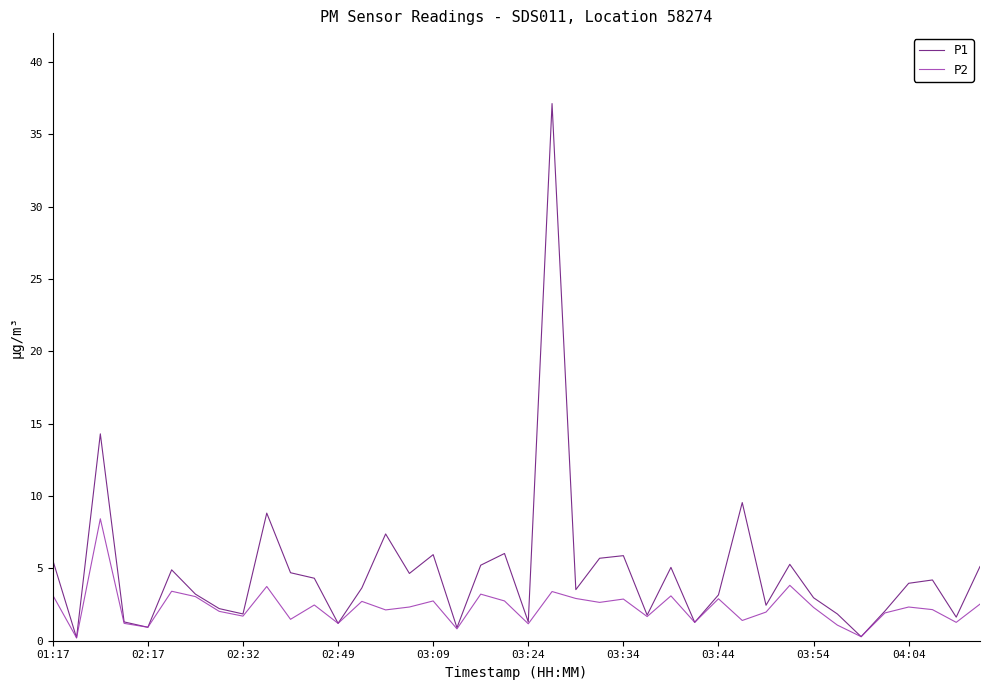

Which series has the largest total across all categories?

P1